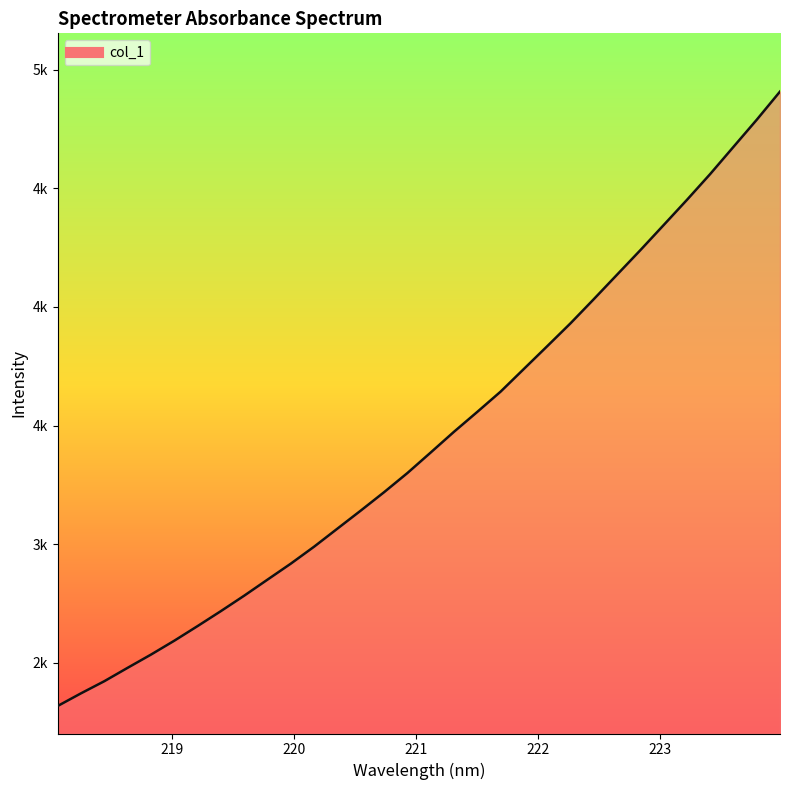

What is the difference between the maximum and minimum values?

2589.3